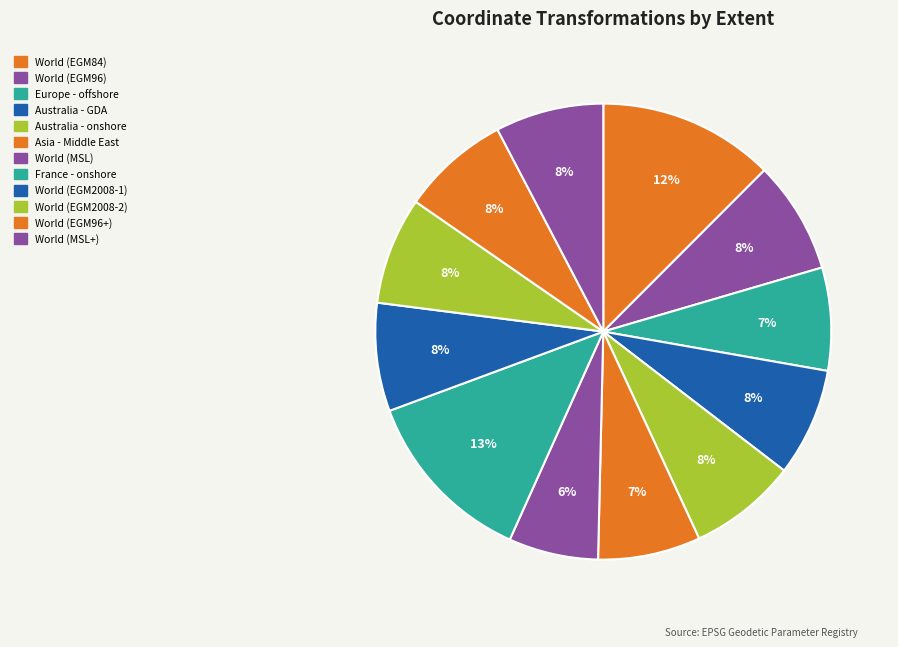

How many slices are in this pie chart?

12